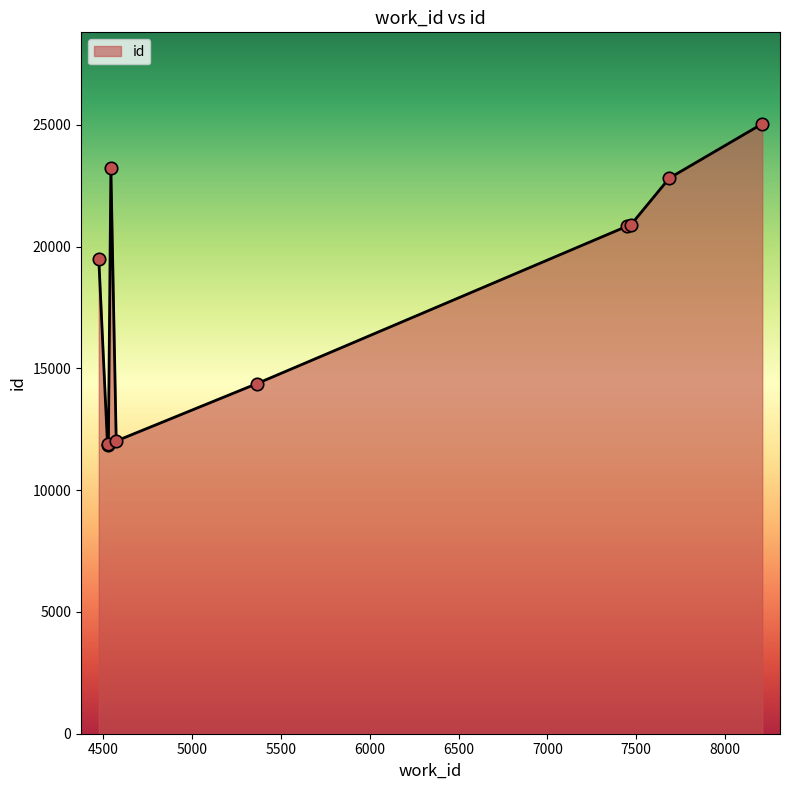

What is the difference between the maximum and minimum values?

13178